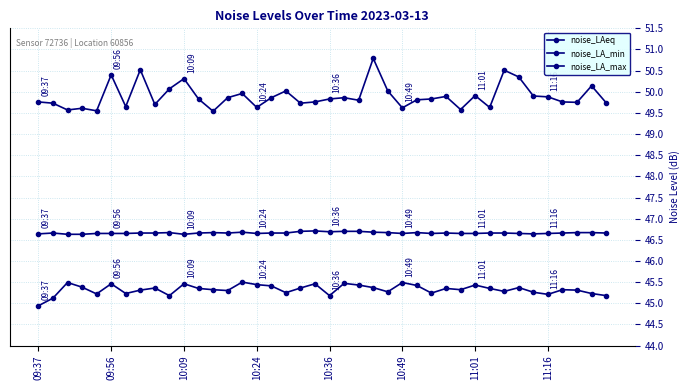

Does the chart have visible grid lines?

Yes